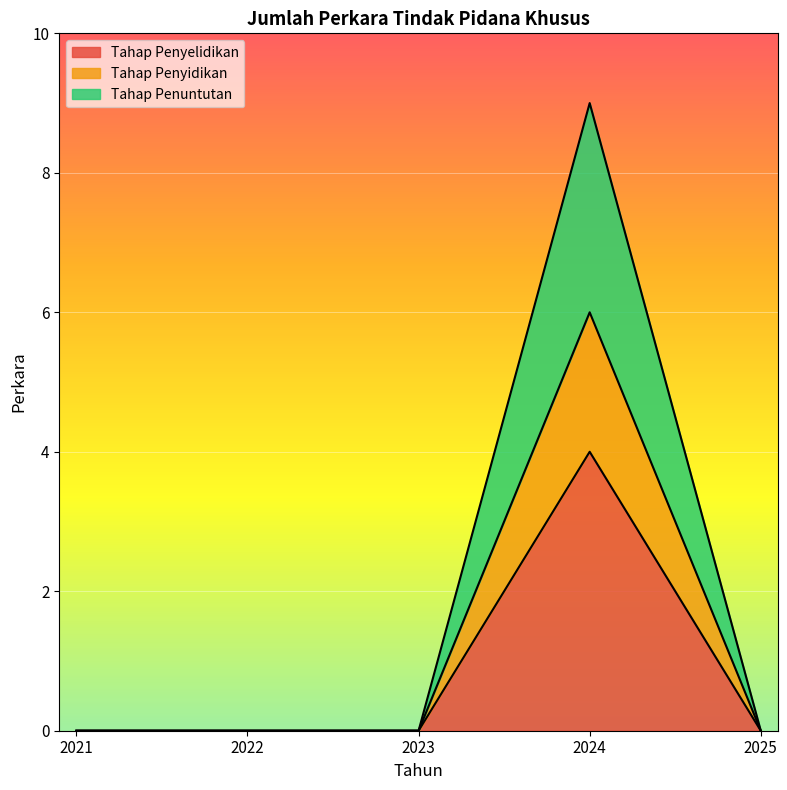

True or false: Tahap Penuntutan and Tahap Penyidikan intersect in this chart.

False